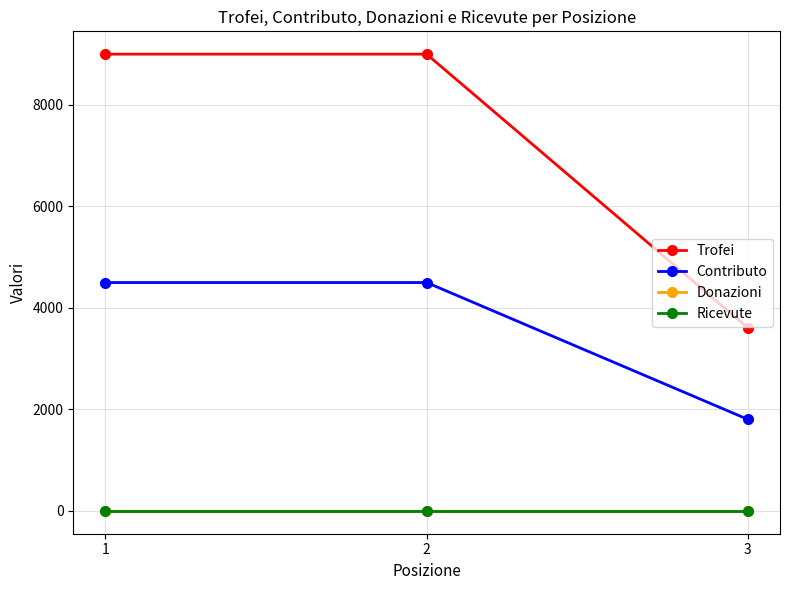

At how many categories does at least one series exceed 2757?

3